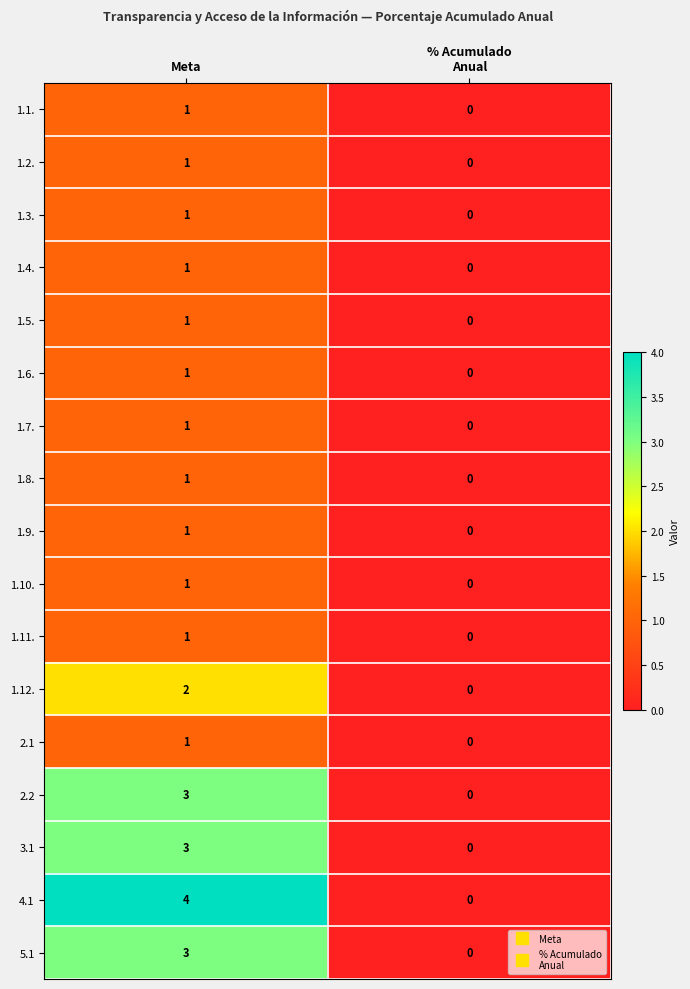

The 1.12. series shows 2 at Meta. True or false?

True